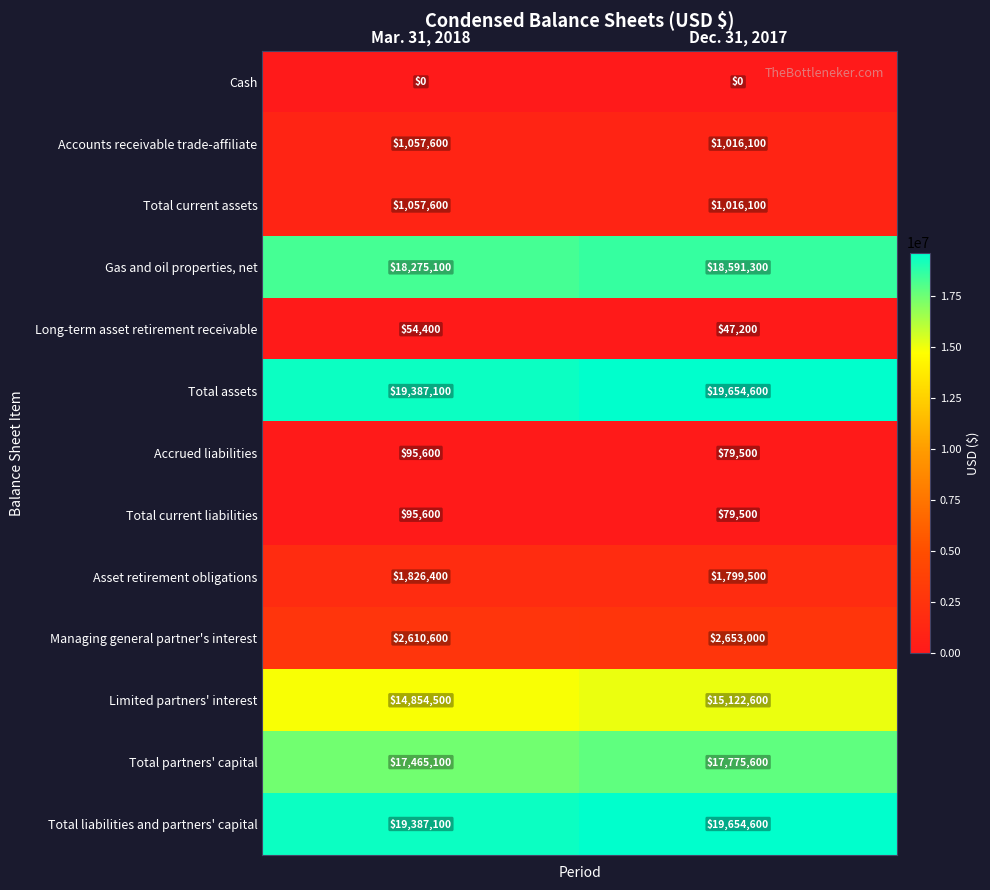

True or false: Gas and oil properties, net has a value of 18591300 at Dec. 31, 2017.

True